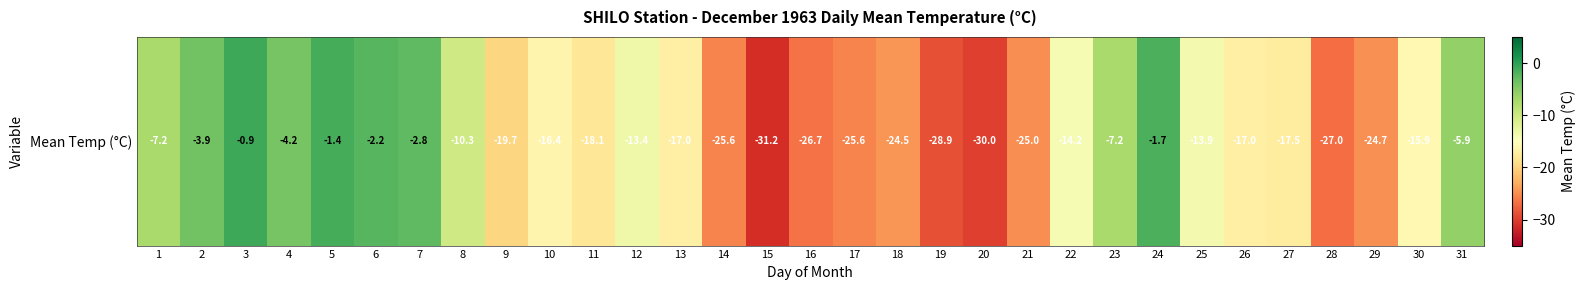

What is the greatest value displayed?

-0.9